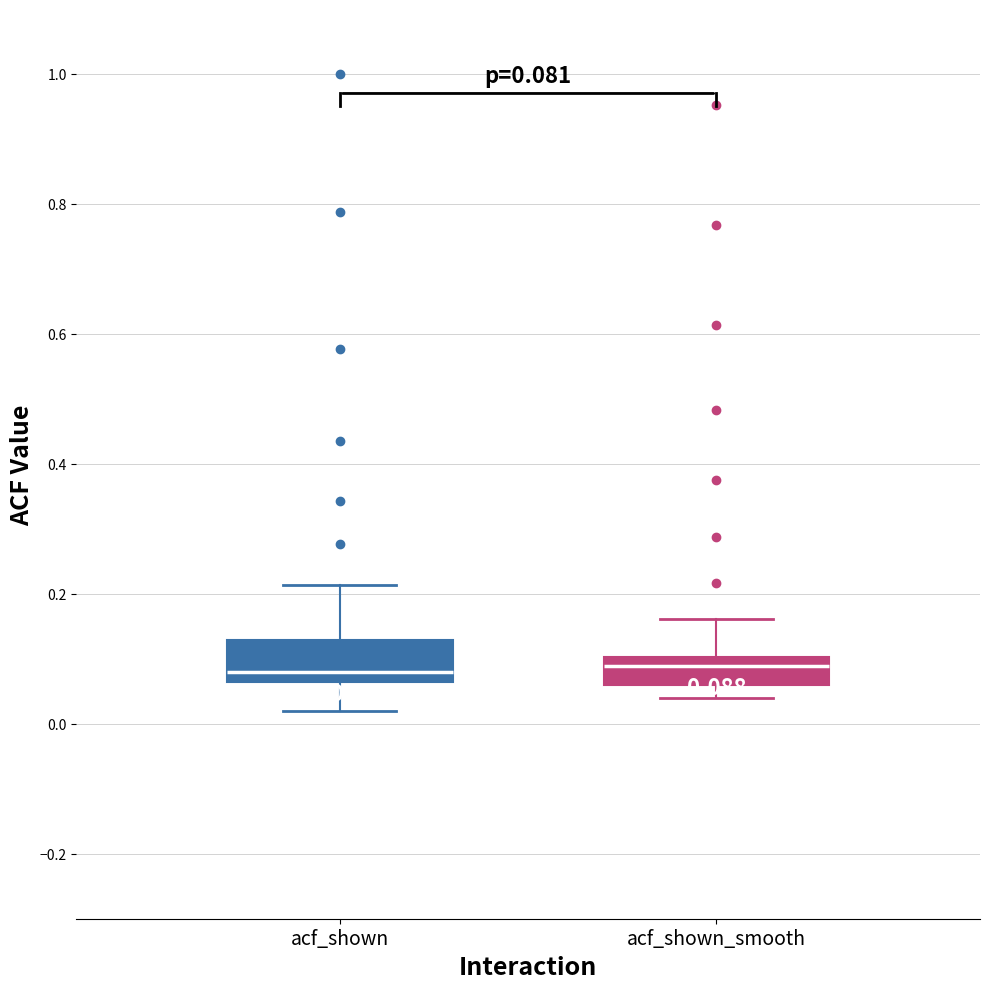

Comparing the boxes themselves (not the whiskers), which one is the tallest?

acf_shown